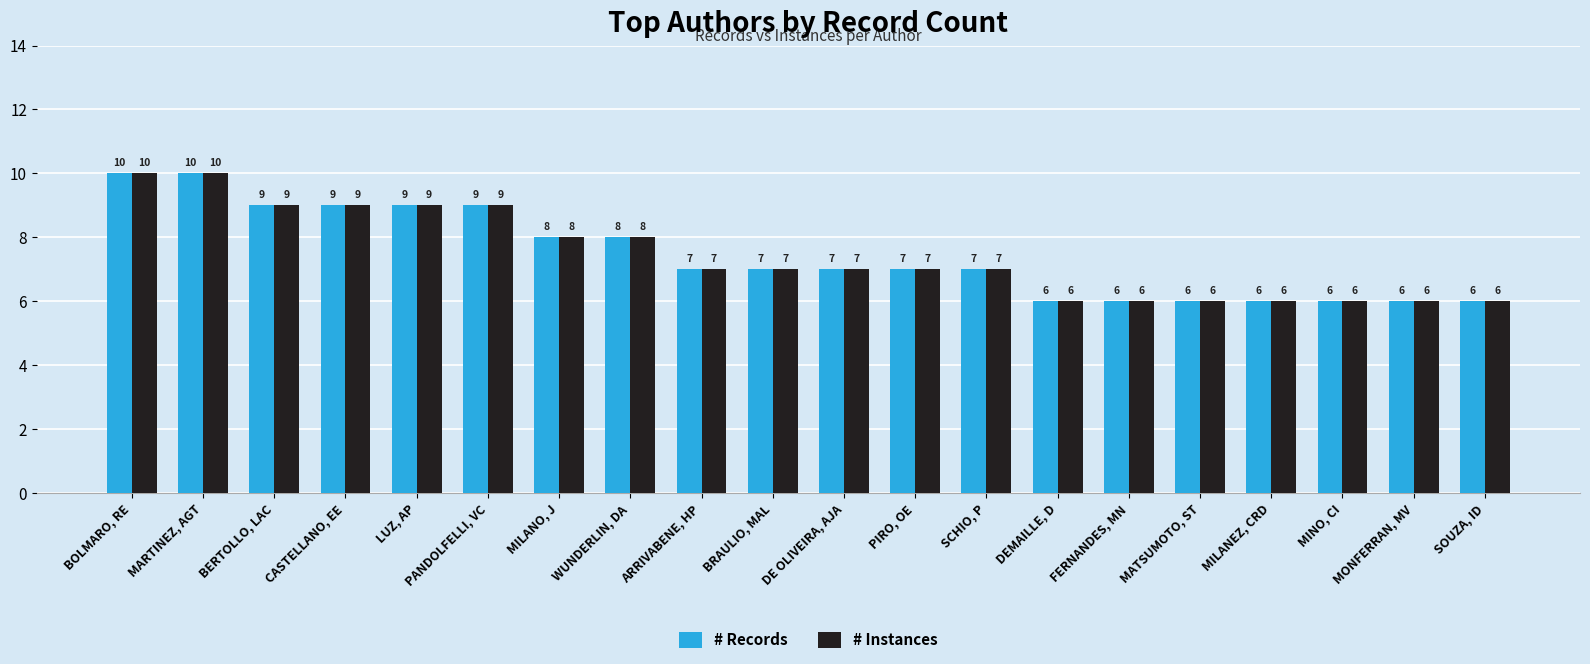

How many series are shown in this chart?

2